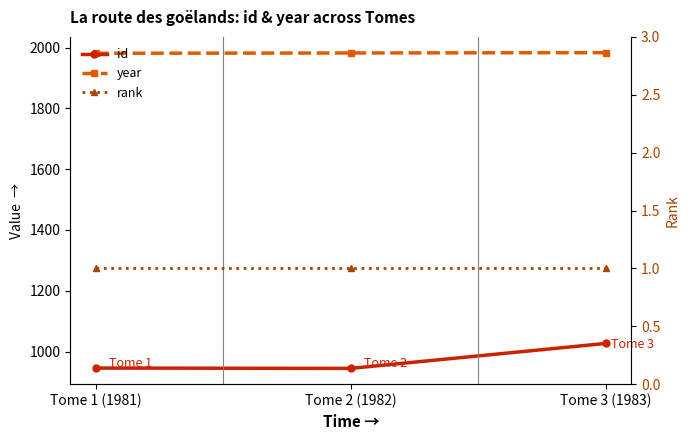

What is the value of the rank point at the 1st from the left?

1